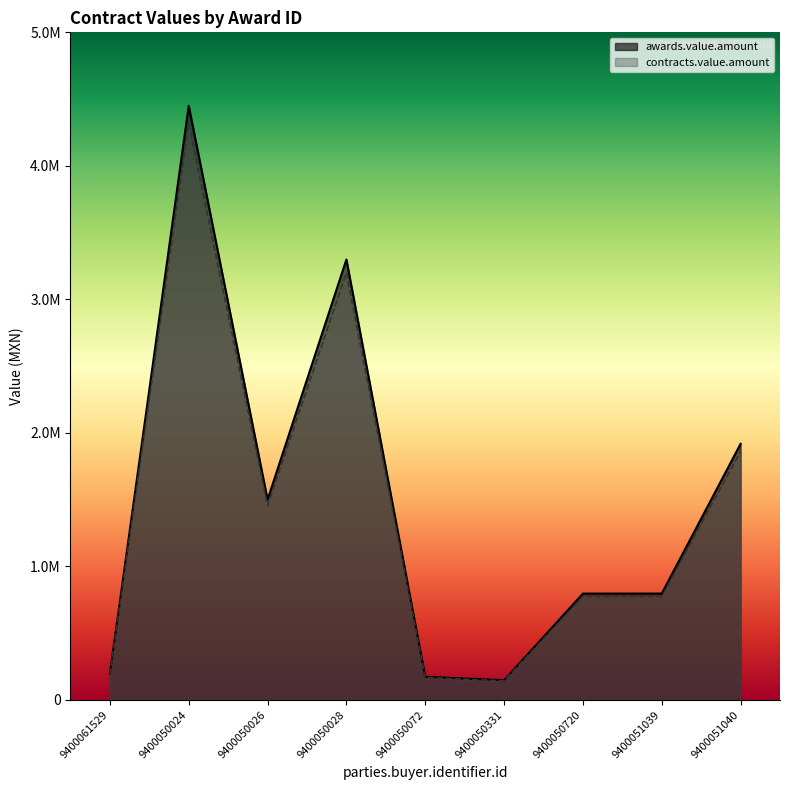

Reading right to left, transcribe all the data shown in this chart.

awards.value.amount: 1917918.3	796555.3	796219.4	147300.0	173000.0	3298661.4	1500000.0	4450000.0	196450.0
contracts.value.amount: 1860380.8	772658.7	772332.9	142881.0	167810.0	3199701.6	1455000.0	4316500.0	190556.5